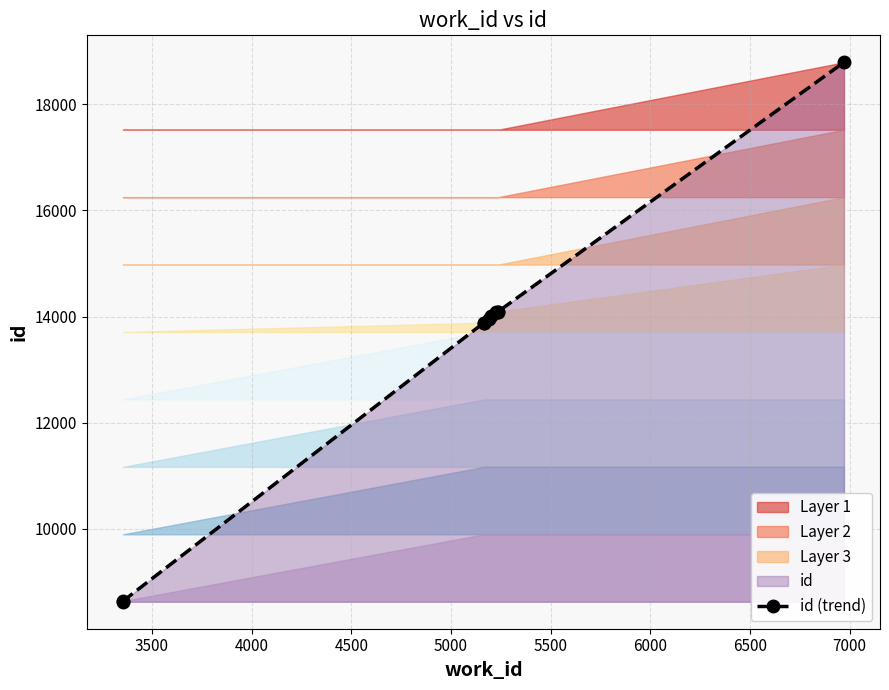

What is the sum of all values?

134074